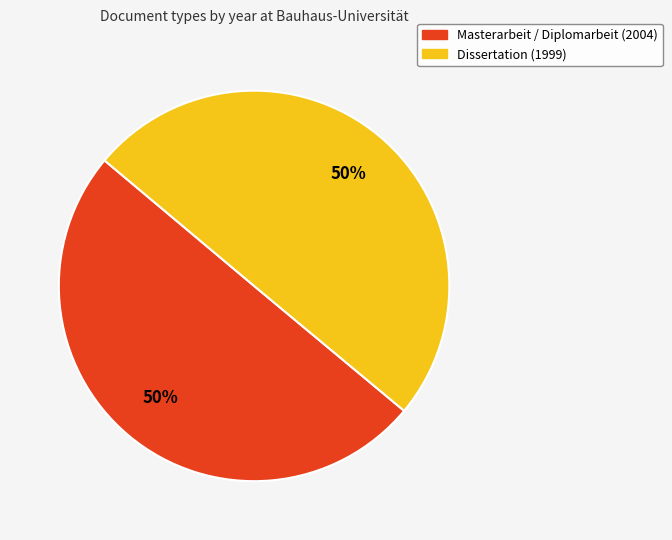

True or false: Masterarbeit / Diplomarbeit (2004) accounts for 42% of the total.

False